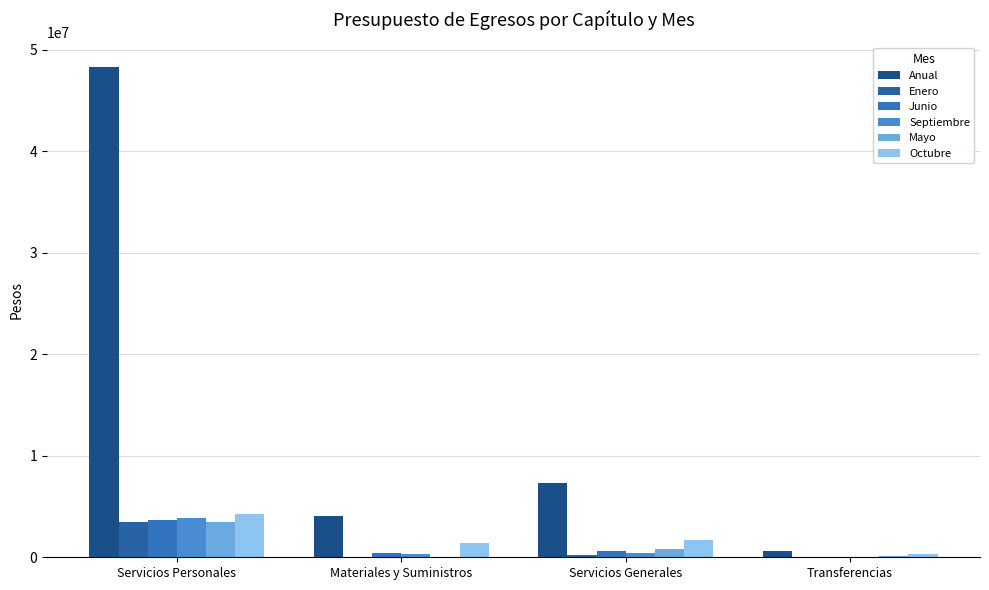

Reading left to right, transcribe all the data shown in this chart.

Anual: 48280324.1	4032011.0	7267598.0	571583.0
Enero: 3518719.0	56000.0	195478.0	0.0
Junio: 3704226.0	467000.0	652903.0	1000.0
Septiembre: 3819618.0	367000.0	382125.0	19000.0
Mayo: 3489380.0	72400.0	830592.9	154183.0
Octubre: 4274482.0	1445847.0	1700620.0	306000.0